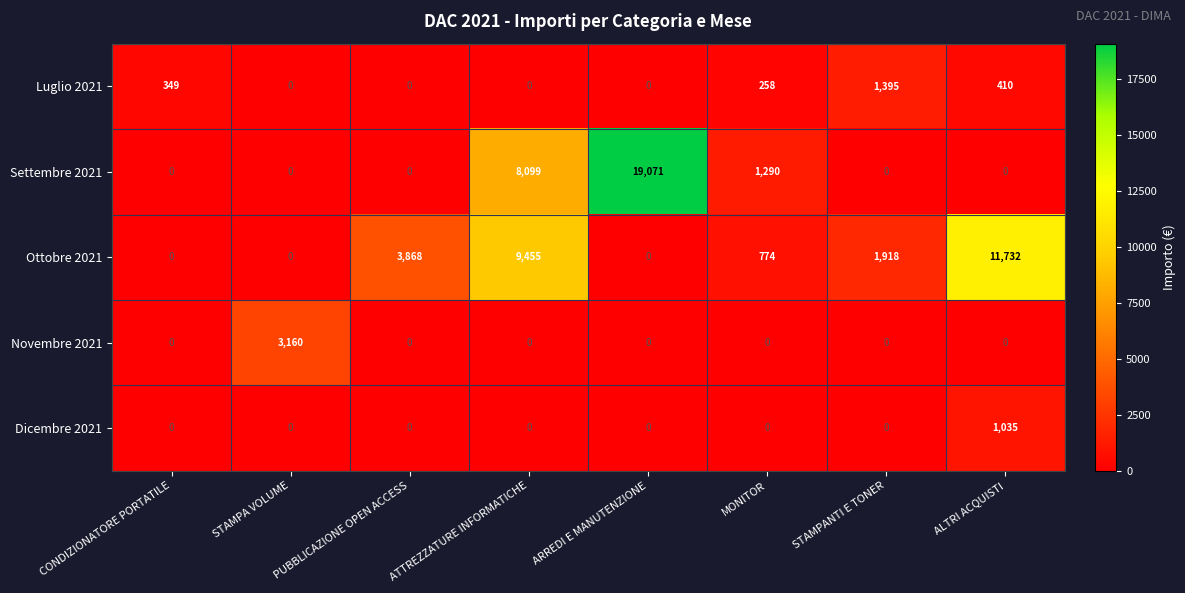

Between MONITOR and STAMPANTI E TONER, which series saw the biggest shift?

Settembre 2021